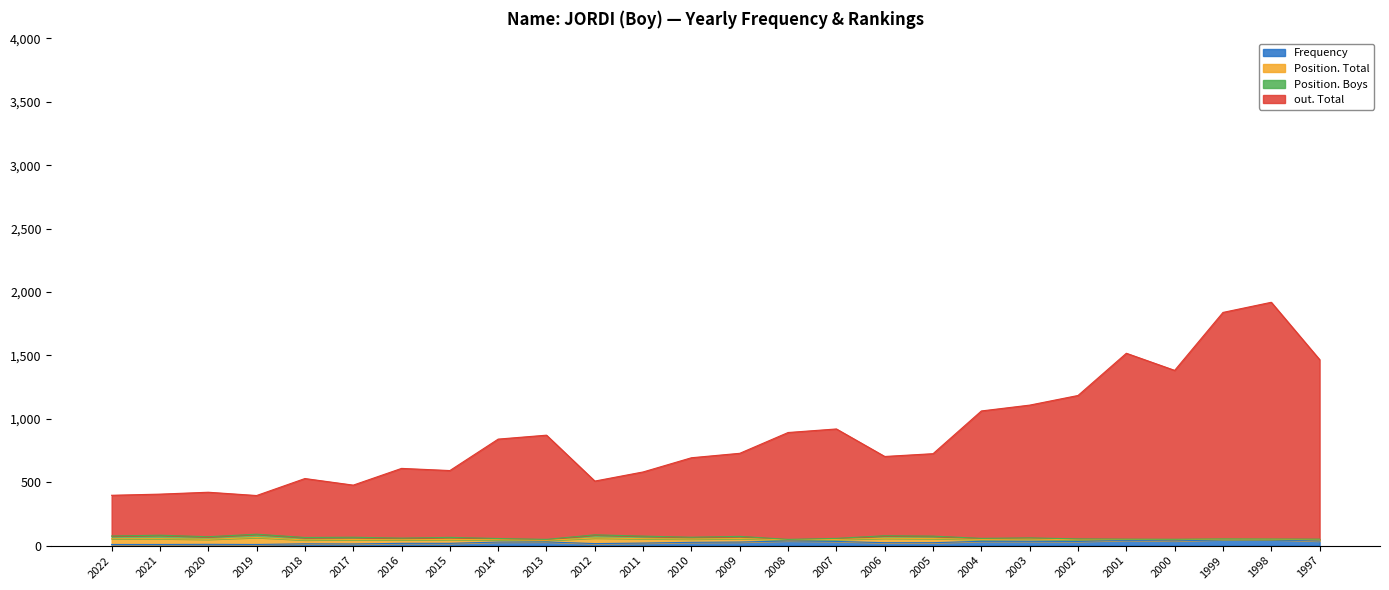

In Position. Boys, how many points are higher than both neighbors (excluding endpoints)?

7